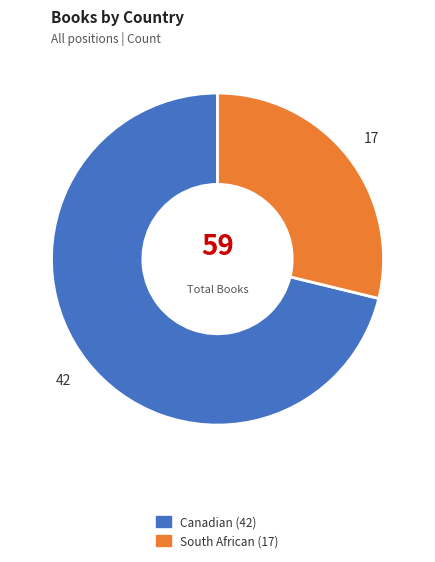

The Canadian slice represents 85% of the pie. True or false?

False